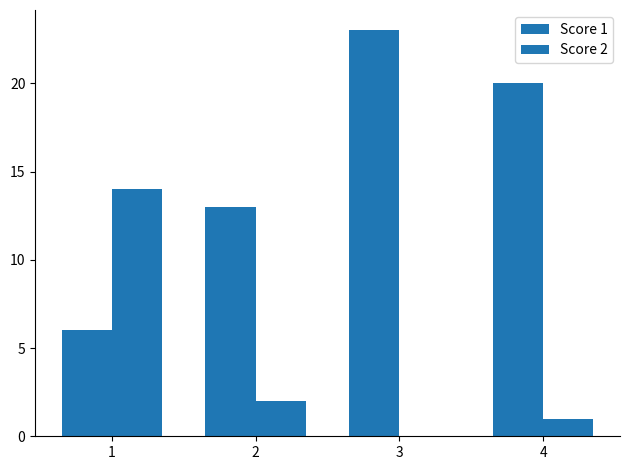

How many values in Score 2 are above zero?

3